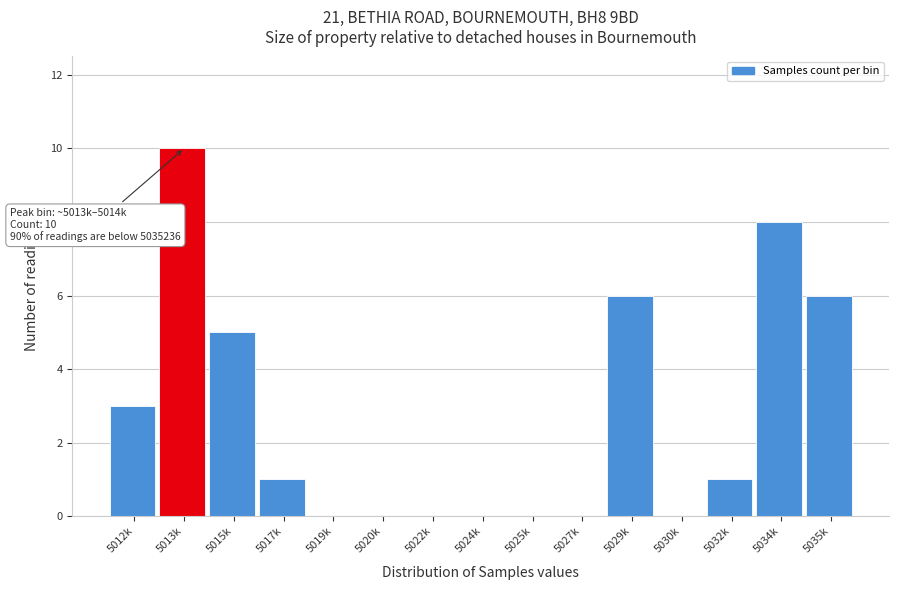

Reading left to right, list all the values displayed in this chart.

5012k=3	5013k=10	5015k=5	5017k=1	5019k=0	5020k=0	5022k=0	5024k=0	5025k=0	5027k=0	5029k=6	5030k=0	5032k=1	5034k=8	5035k=6